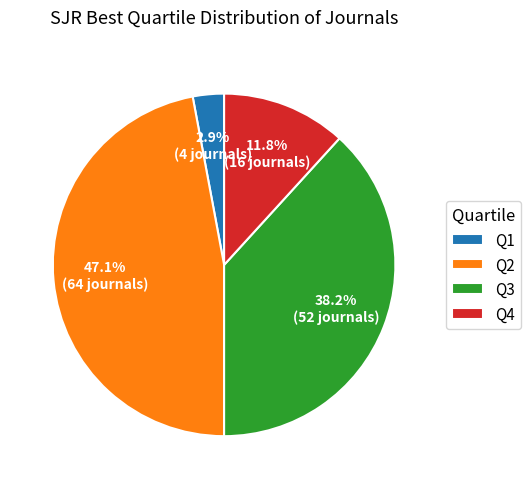

Between Q4 and Q2, which is larger?

Q2